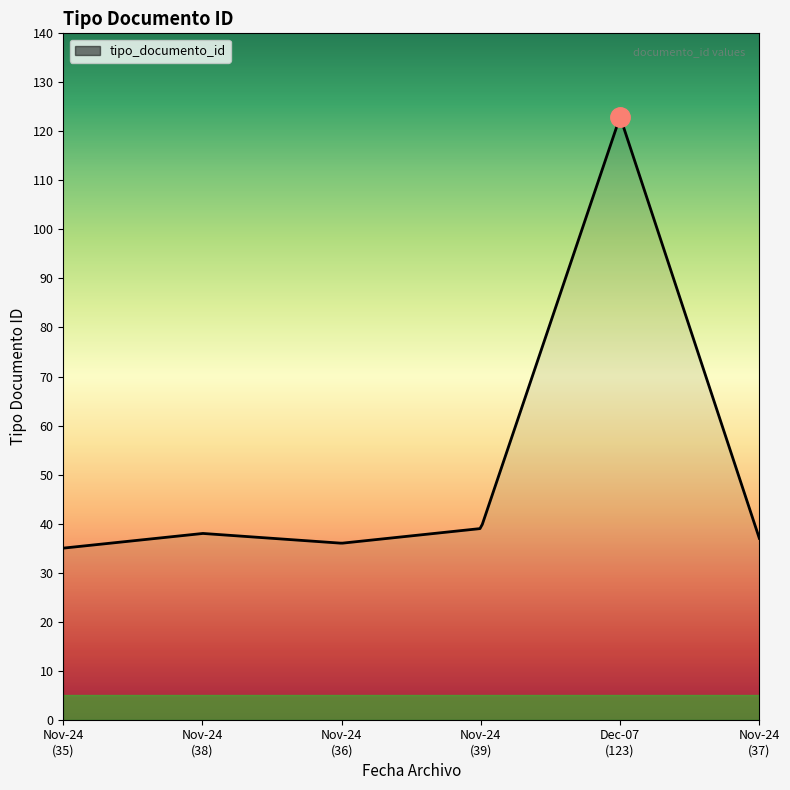

What is the greatest value displayed?

122.7